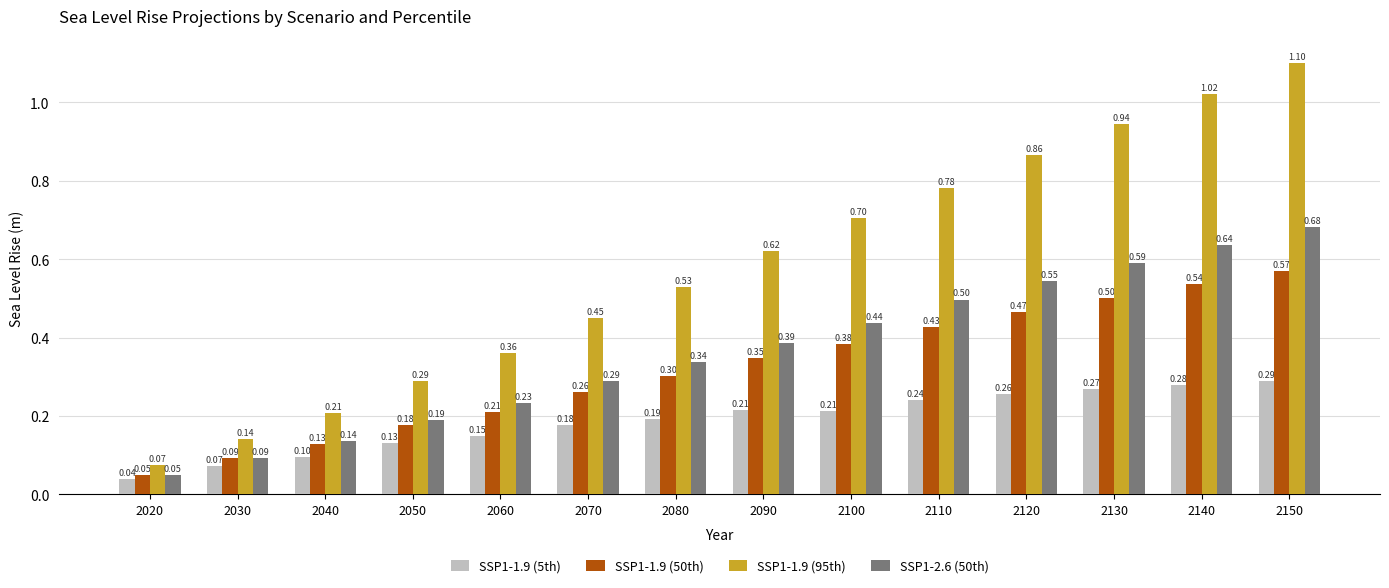

What is the difference between the maximum and minimum values in the SSP1-1.9 (50th) series?

0.5